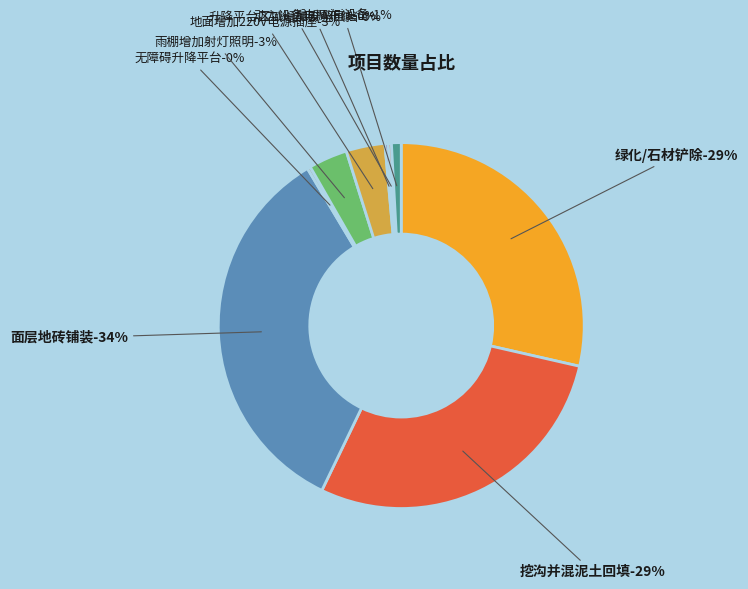

How many segments does this pie chart have?

9